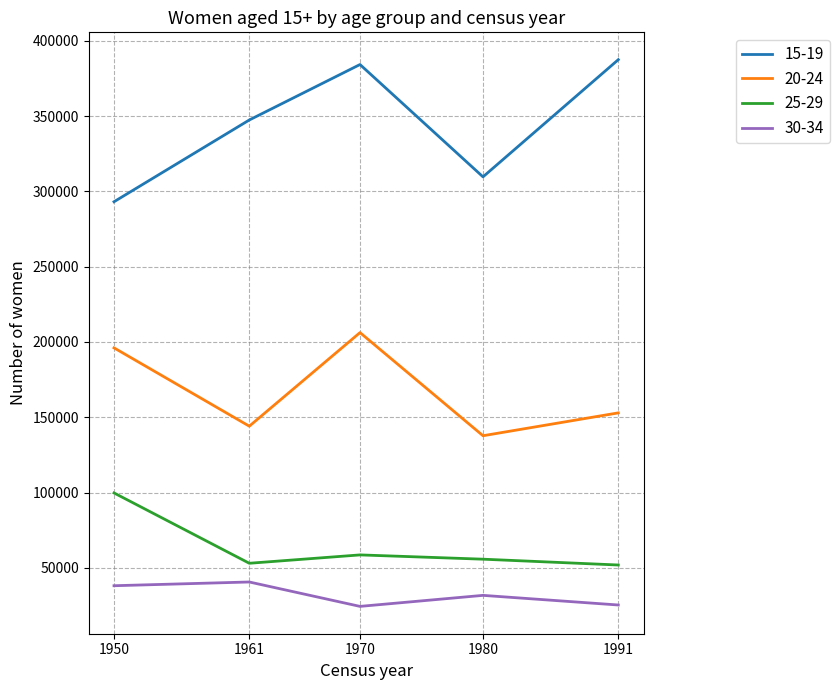

Where does the 25-29 series first go above 55706?

1950